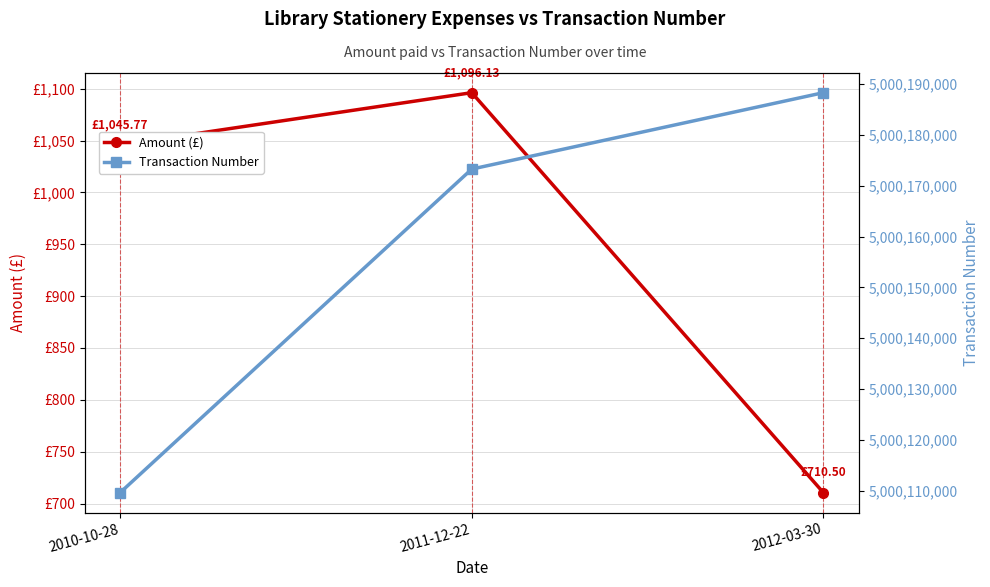

At 2010-10-28, list the series in order from largest to smallest.

Transaction Number, Amount (£)